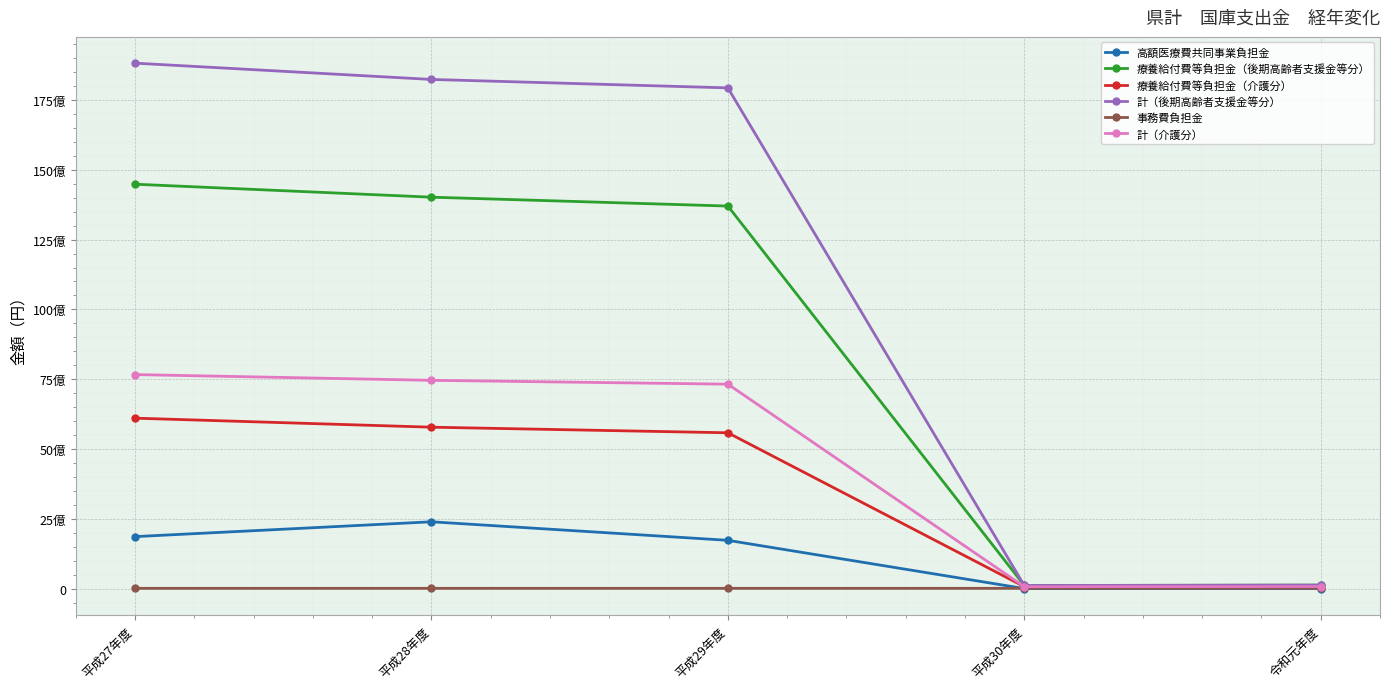

Which series changed the most between 平成27年度 and 平成29年度?

計（後期高齢者支援金等分）